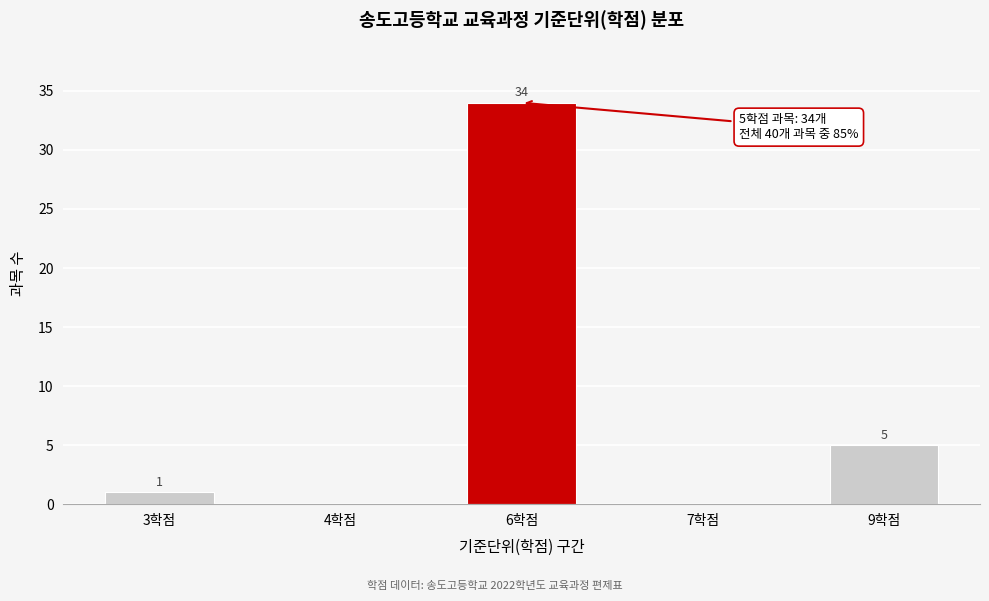

Reading left to right, transcribe all the data shown in this chart.

3학점=1	4학점=0	6학점=34	7학점=0	9학점=5